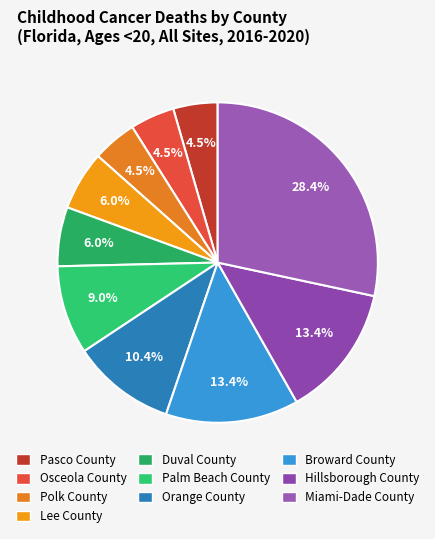

Combined, what portion of the pie is Pasco County and Miami-Dade County?

32.8%